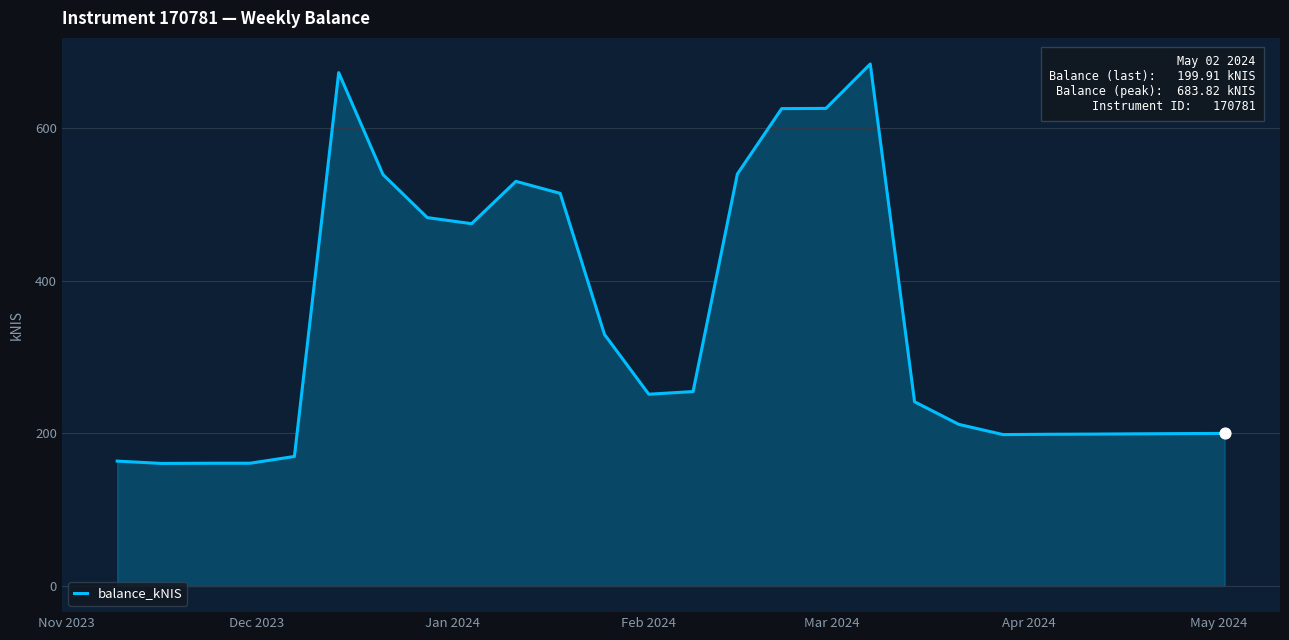

What is the greatest value displayed?

683.8